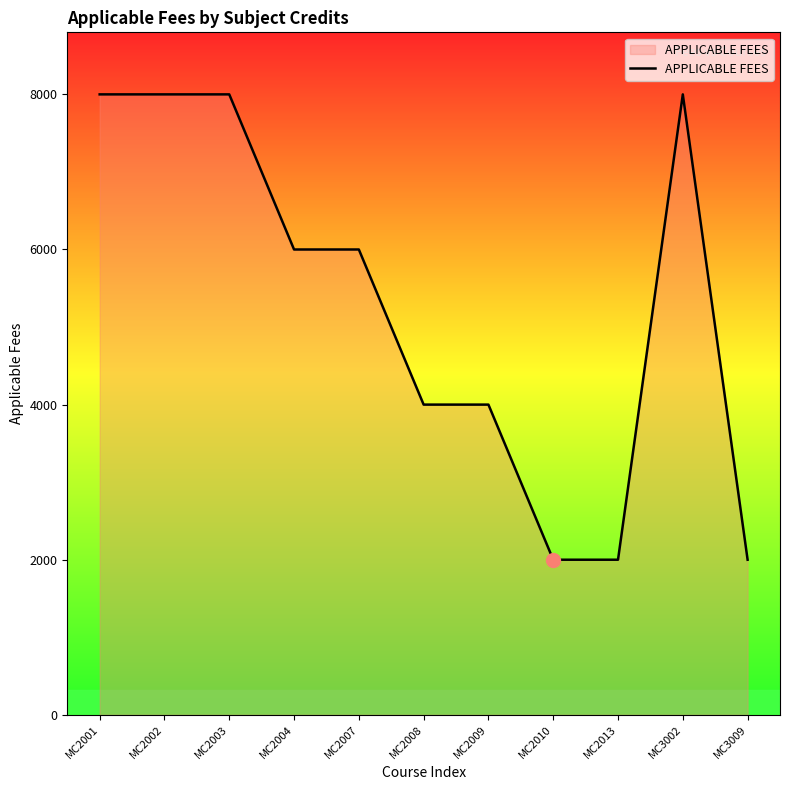

Count the number of categories in the chart.

11